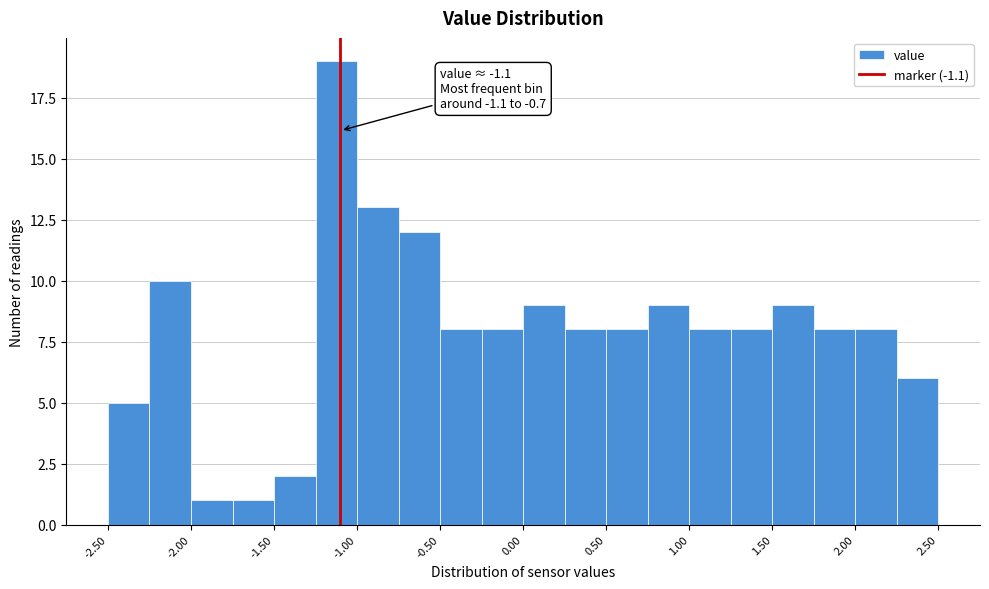

Over which range of the x-axis is the bar tallest?

-1.25 to -1.00